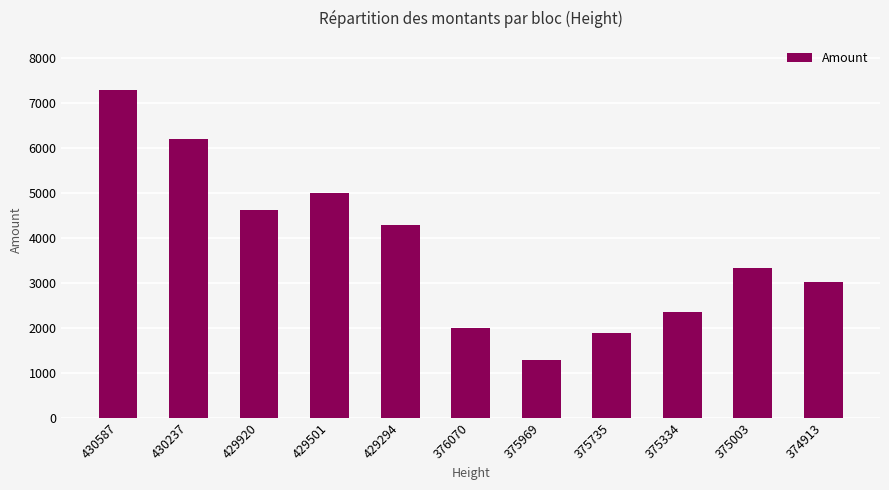

Which has a higher value, 376070 or 429501?

429501